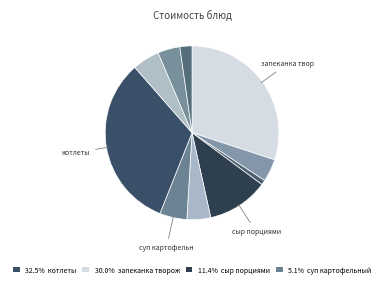

How many segments does this pie chart have?

10